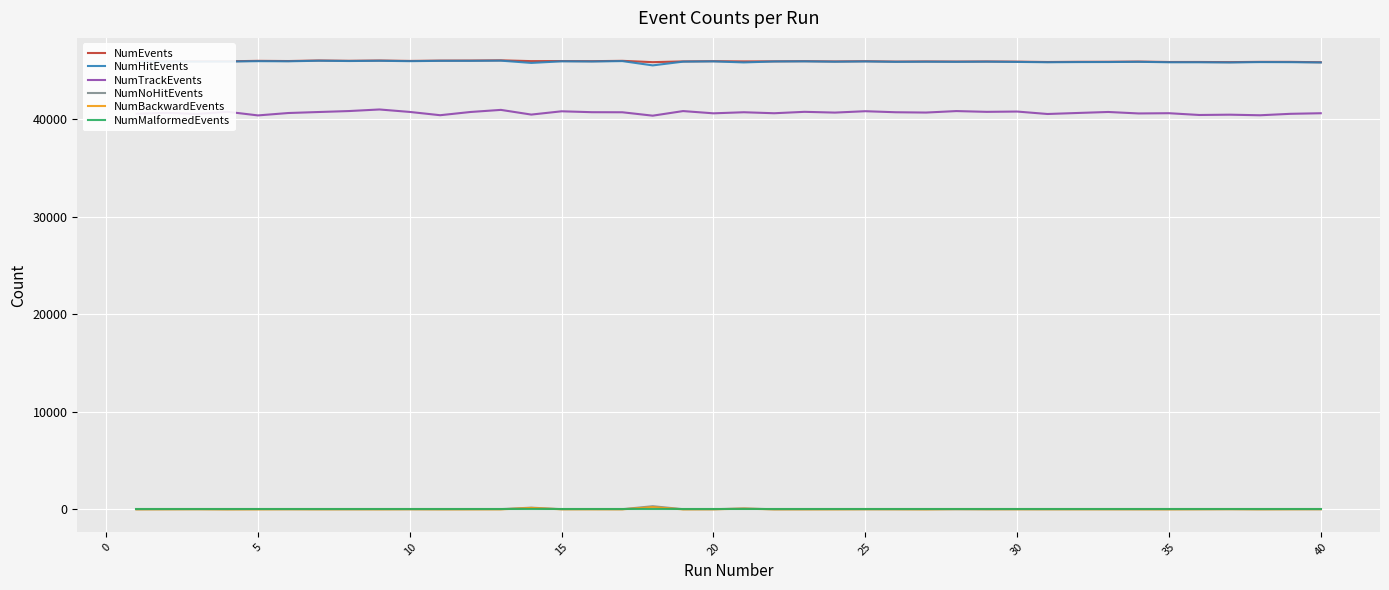

What is the maximum value for NumTrackEvents?

40972